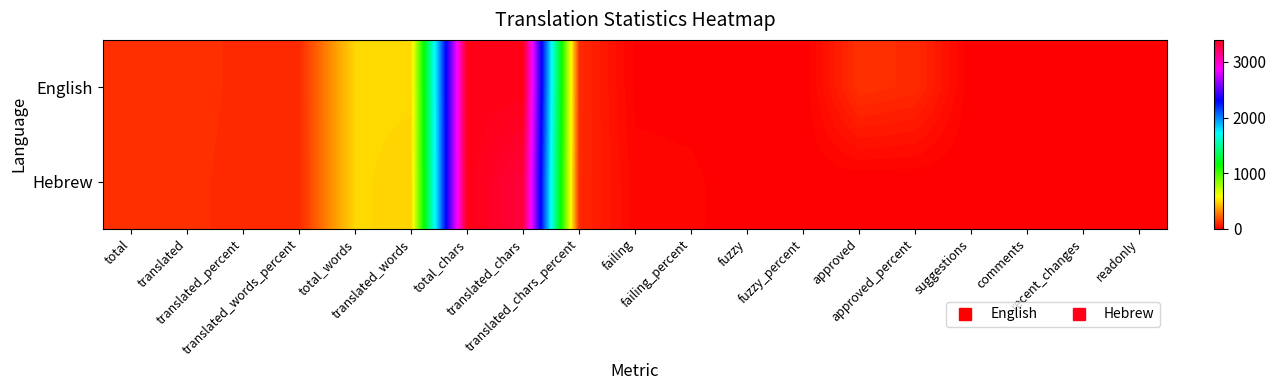

Rank the series at fuzzy from highest to lowest value.

Hebrew, English